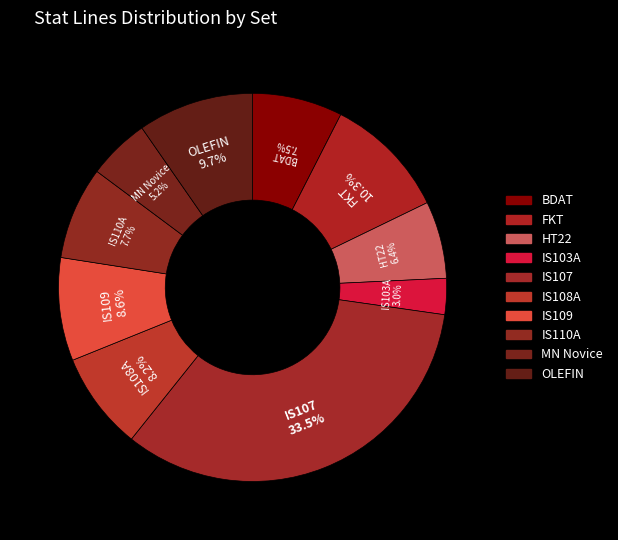

Count the number of slices in the pie.

10